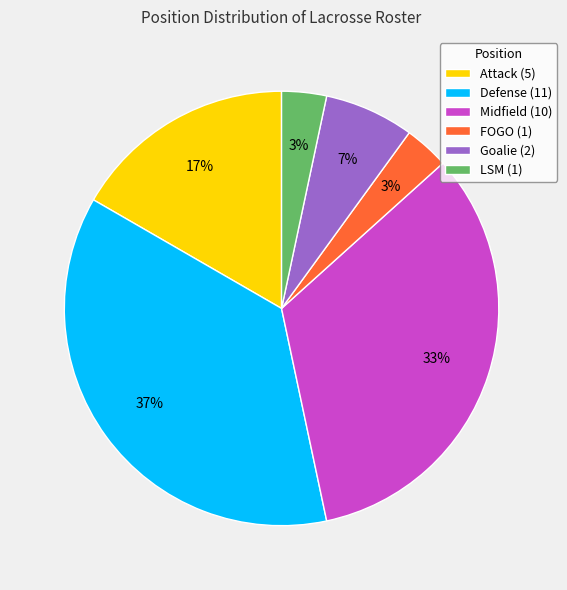

To the nearest percent, what portion does LSM represent?

3%